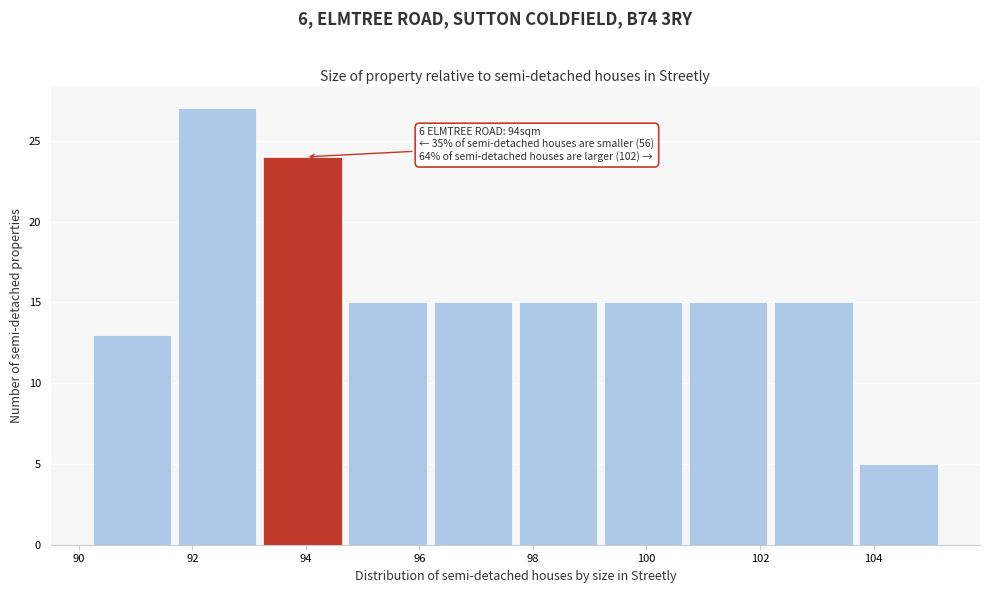

Over which range of the x-axis is the bar tallest?

91.75 to 93.25